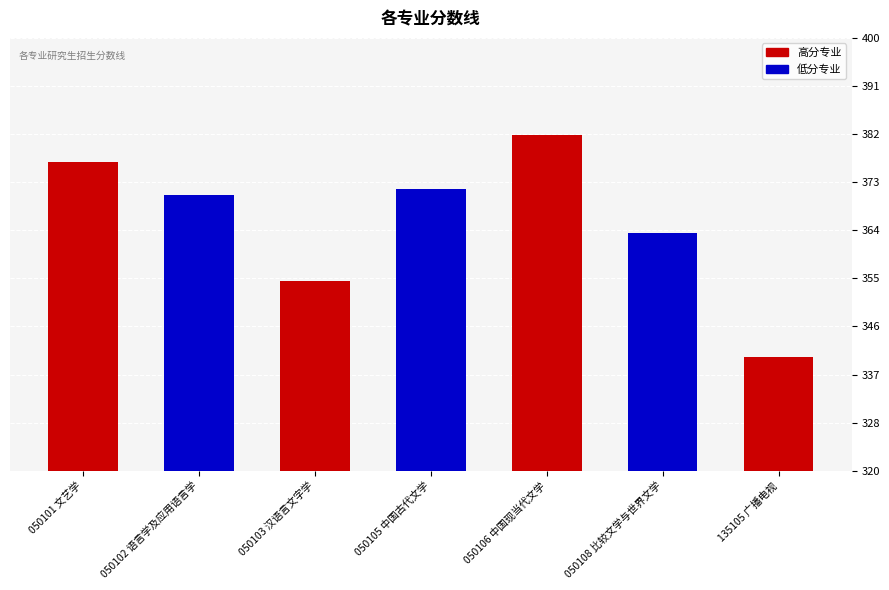

What is the sum of all values?

2562